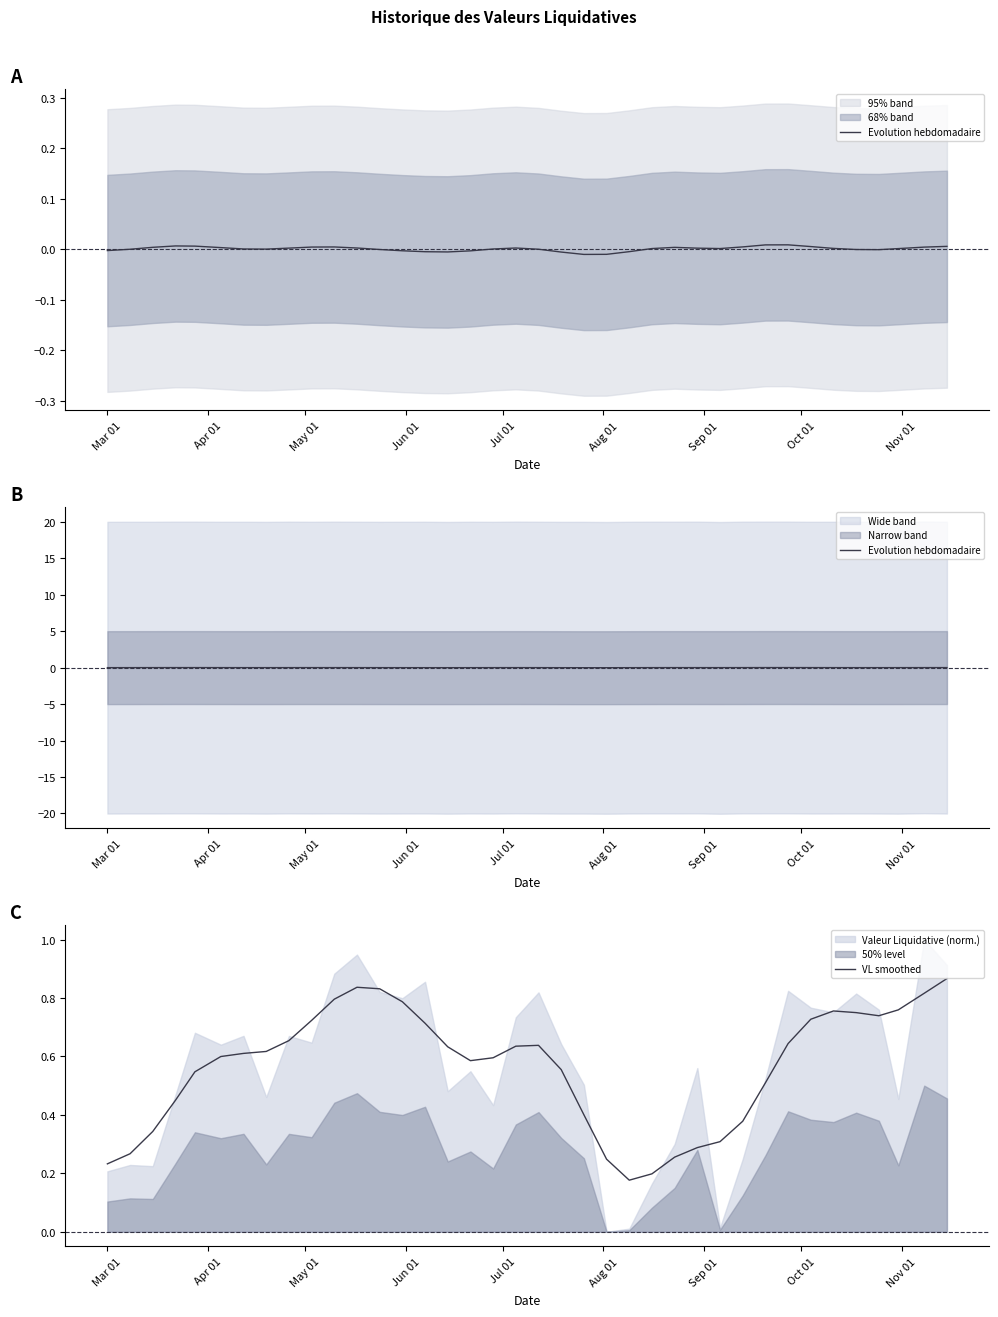

True or false: VL smoothed and Evolution hebdomadaire cross at least once.

False